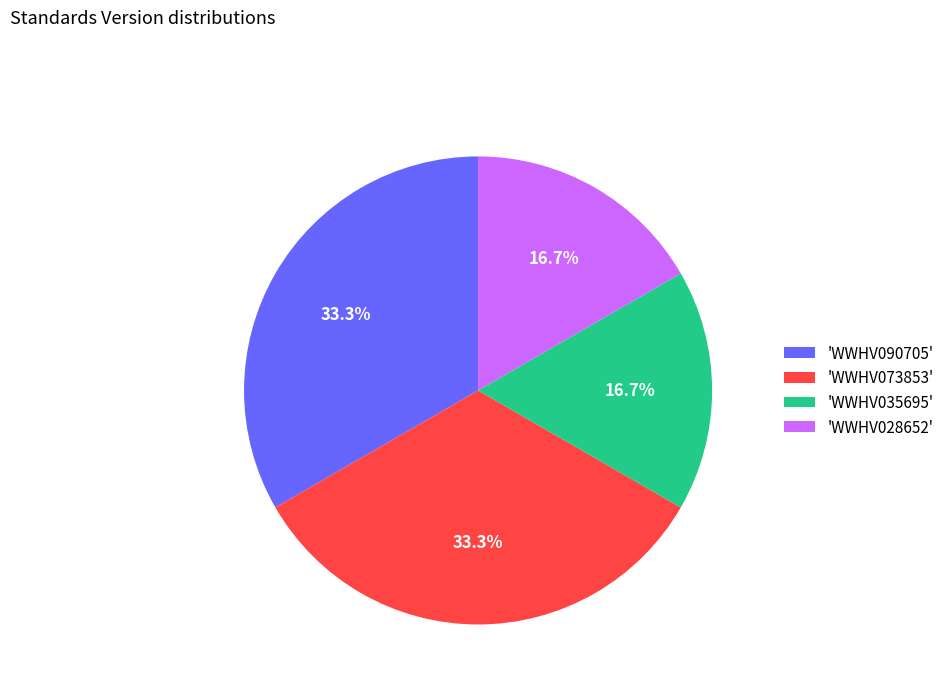

Count the number of slices in the pie.

4